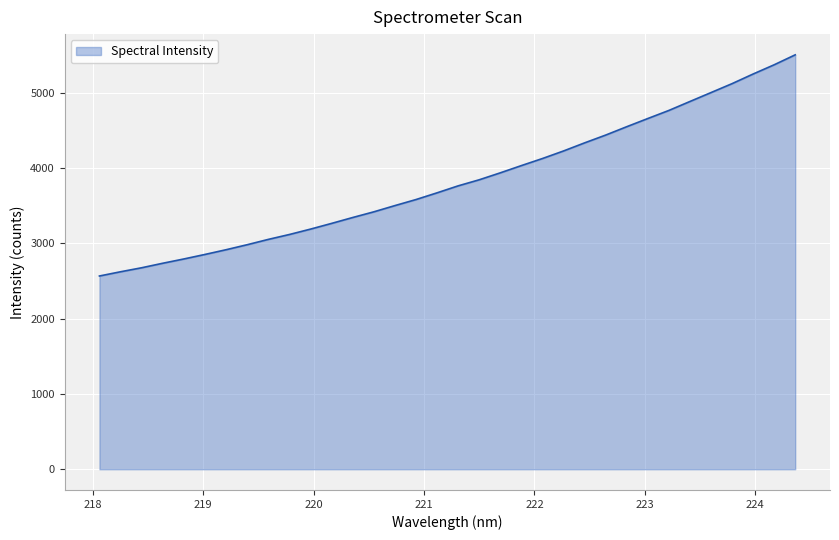

What is the smallest value displayed?

2567.3